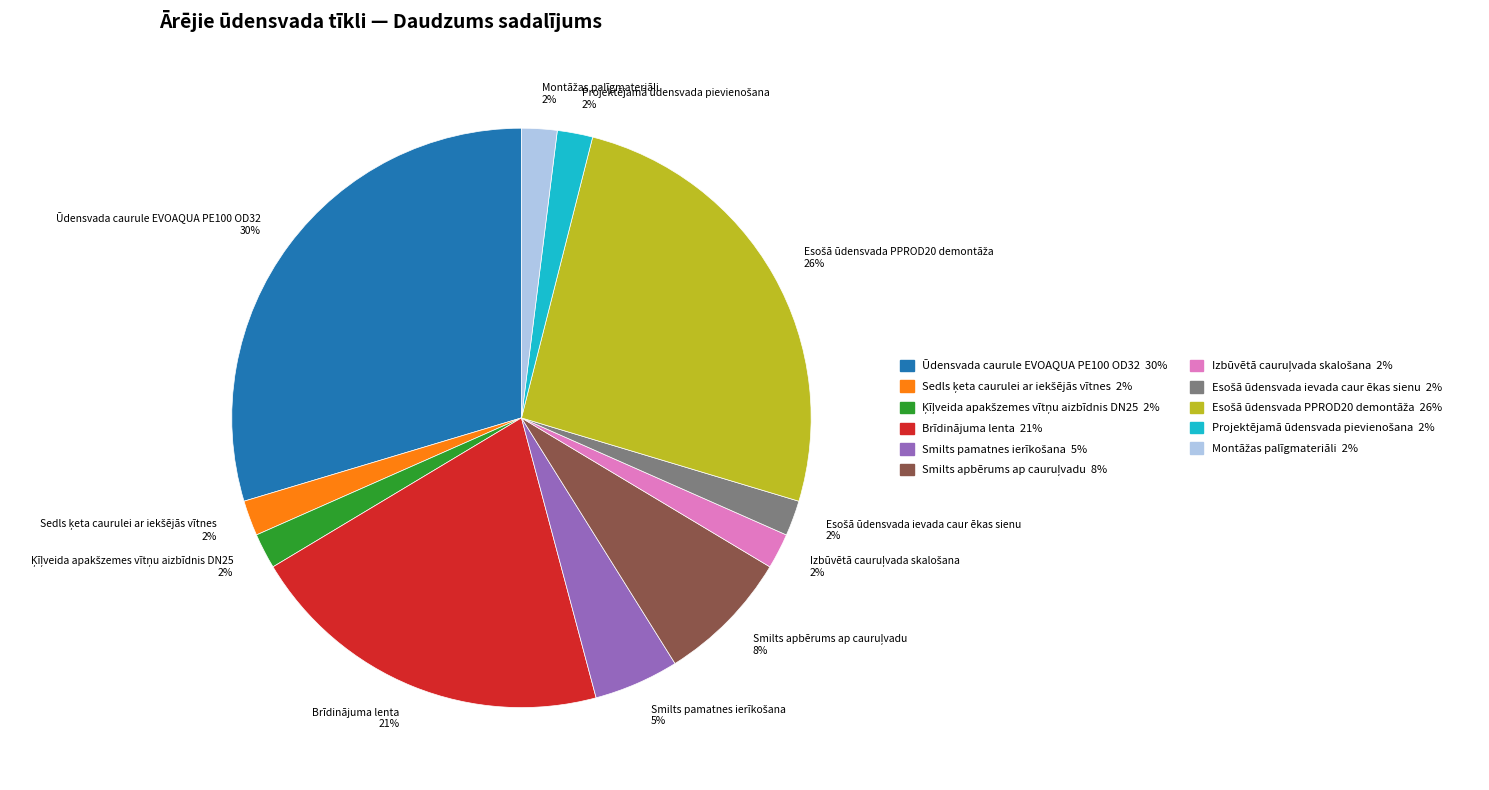

To the nearest percent, what is the average slice percentage?

9%